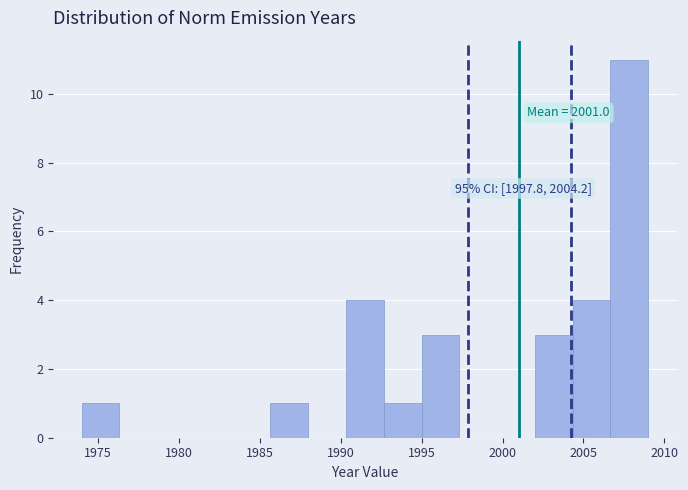

Which range on the x-axis has the tallest bar?

2006.5 to 2009.0